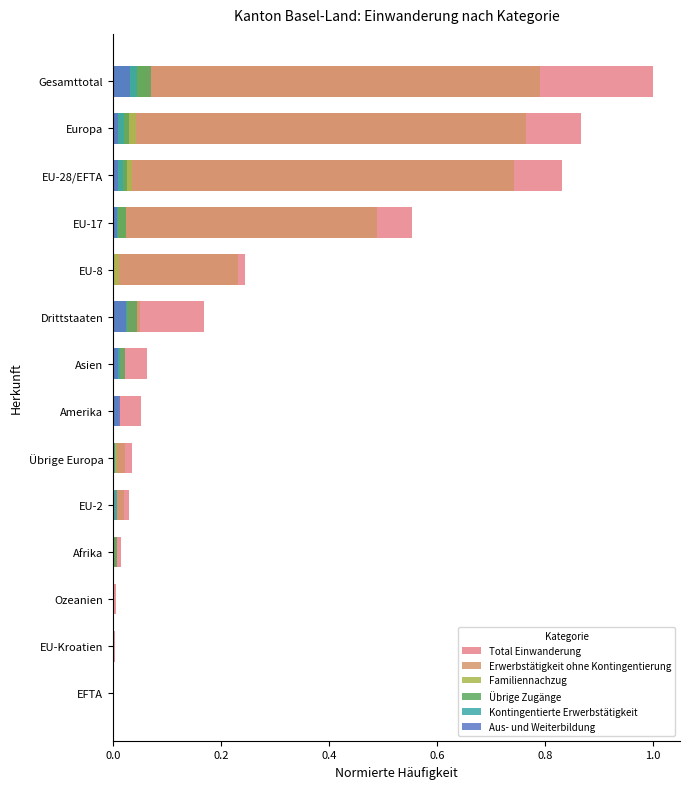

Rank the series by their maximum value, from highest to lowest.

Total Einwanderung, Erwerbstätigkeit ohne Kontingentierung, Übrige Zugänge, Familiennachzug, Kontingentierte Erwerbstätigkeit, Aus- und Weiterbildung